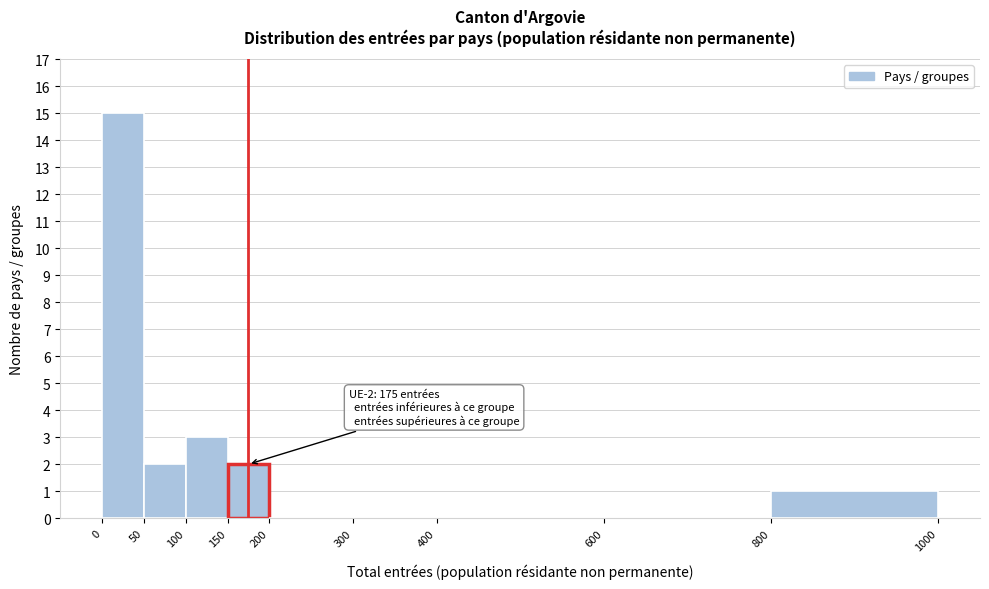

Which range on the x-axis has the tallest bar?

0 to 50